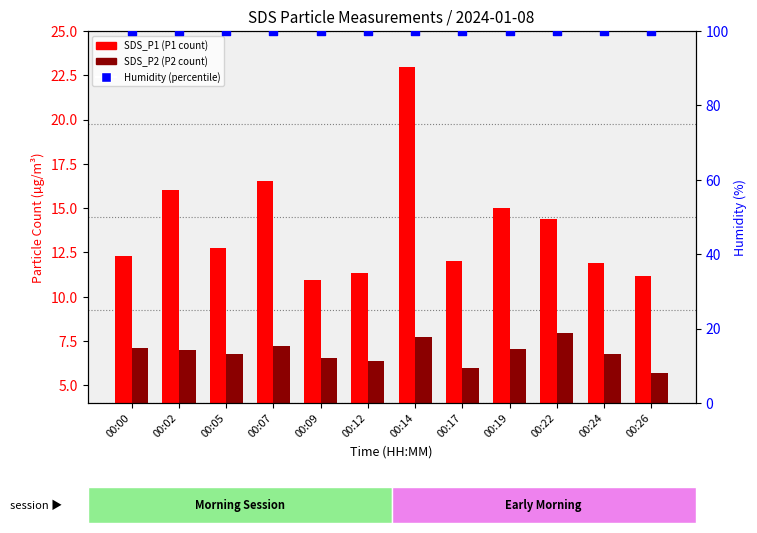

At how many categories does at least one series exceed 13?

12